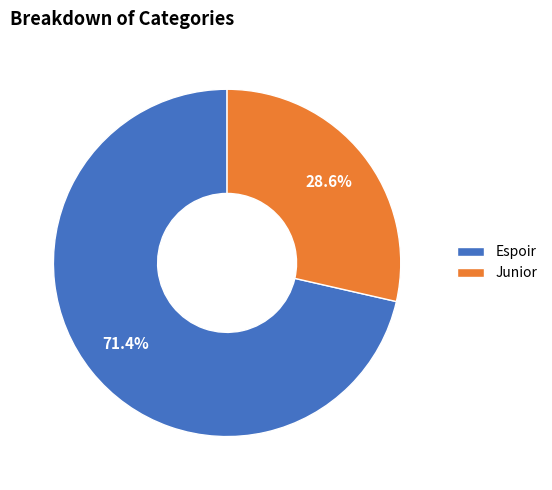

Between Junior and Espoir, which is larger?

Espoir